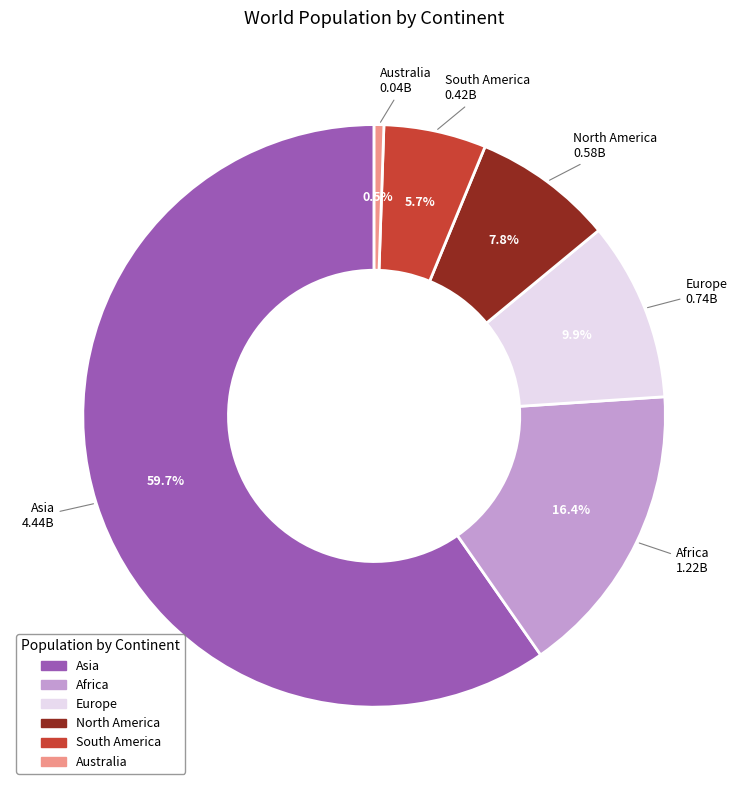

Which has a higher value, Australia or South America?

South America